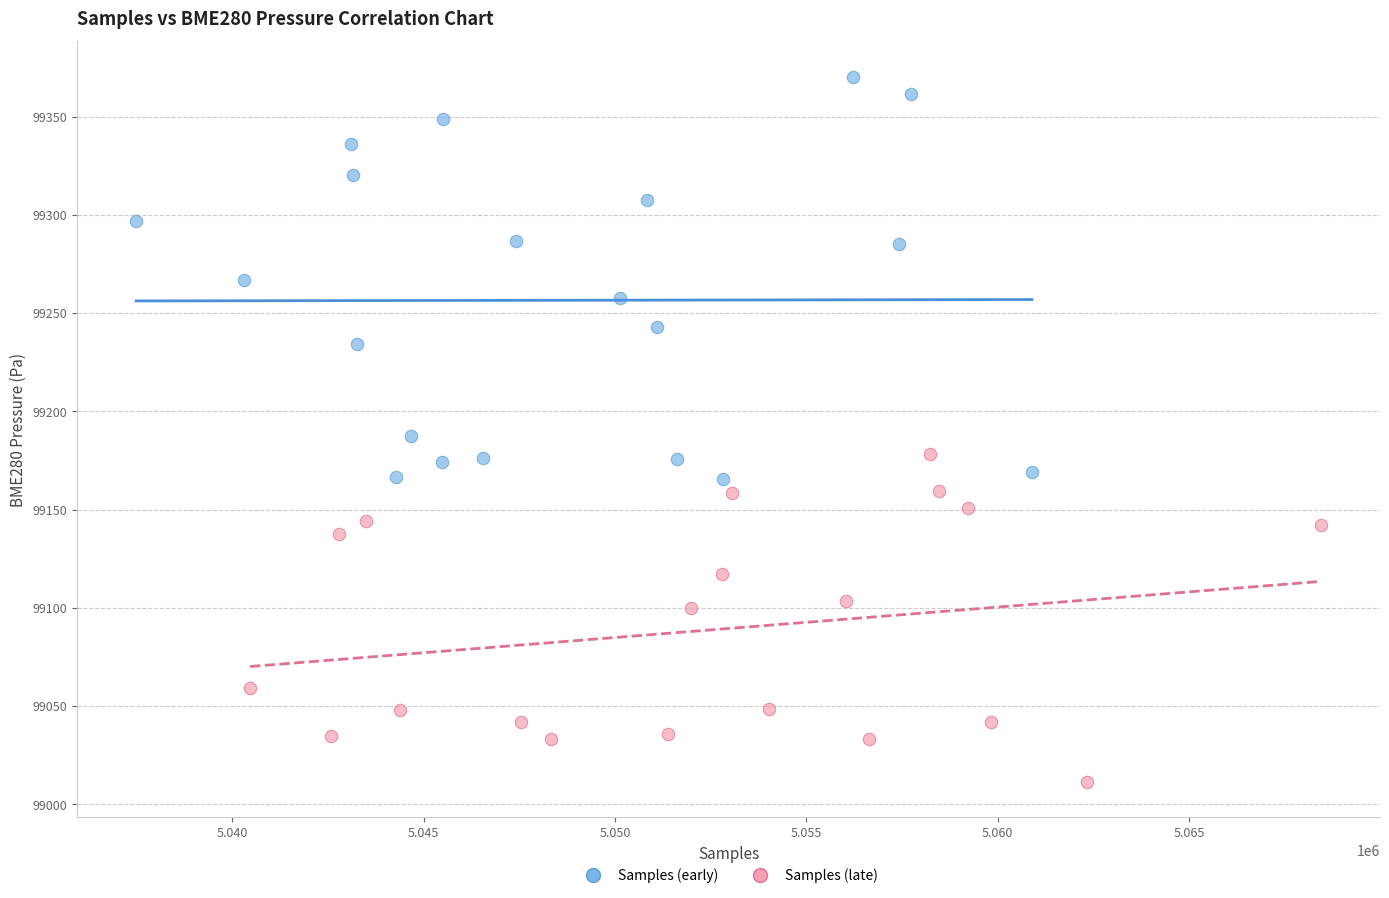

Which series reaches the maximum Y coordinate?

Samples (early)